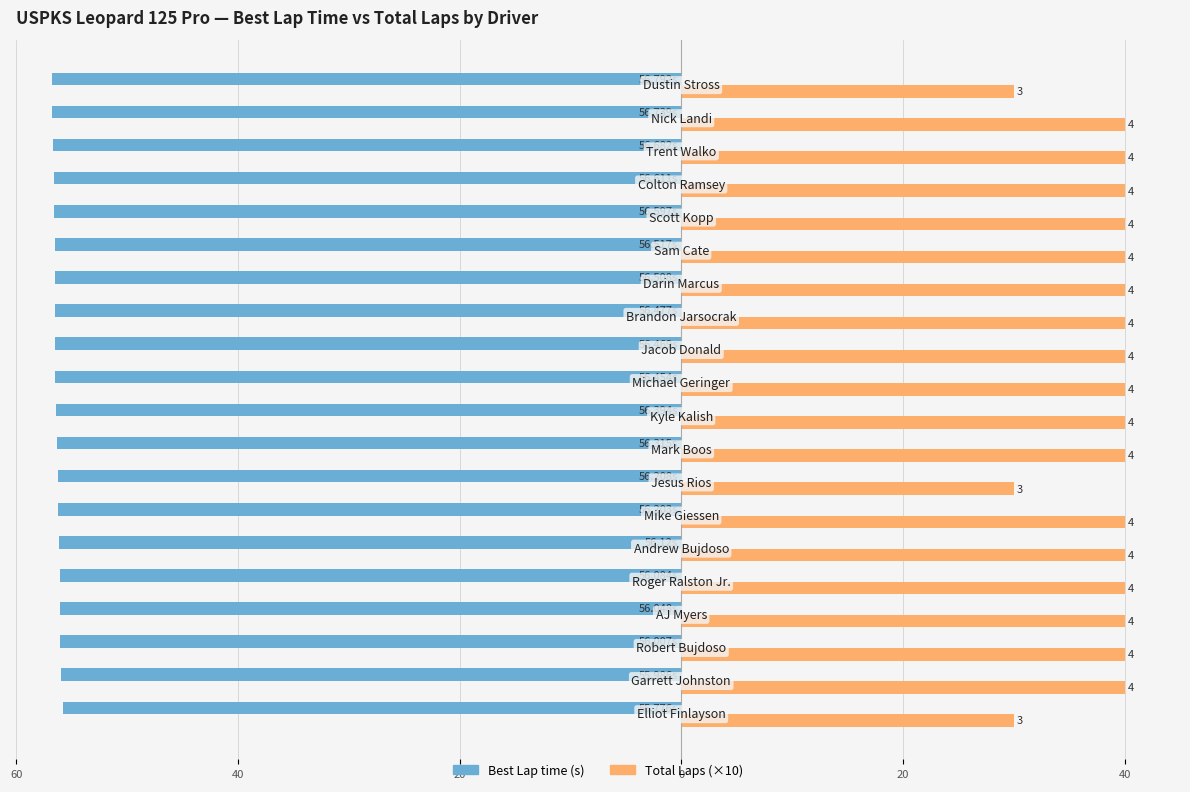

What is the smallest value displayed?

-56.8